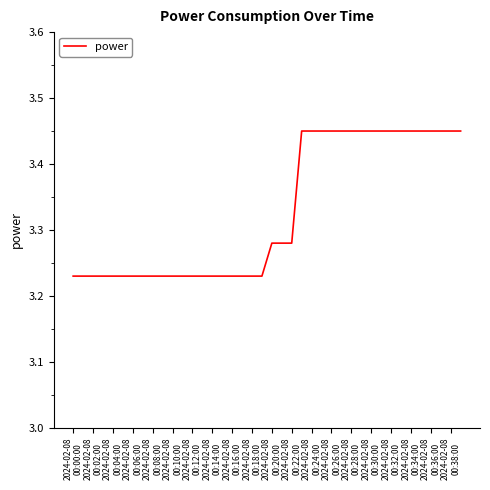

What is the value of the 27th point from the left?

3.5